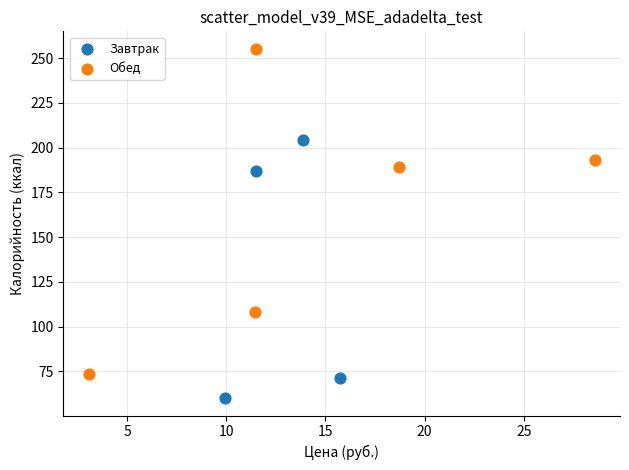

Which series has the widest spread of Y values?

Обед